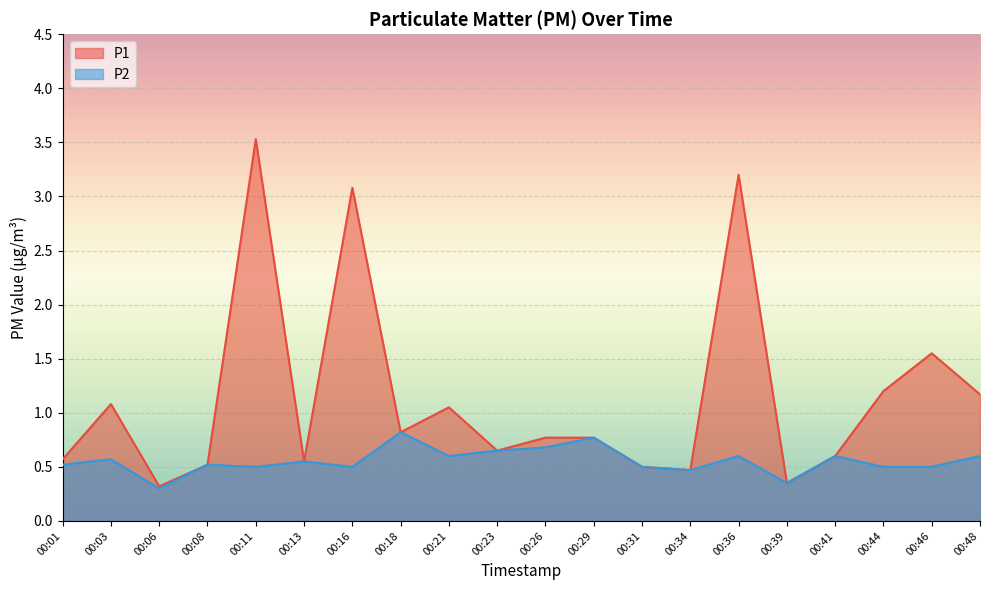

At which category does the chart reach its minimum across all series?

00:06